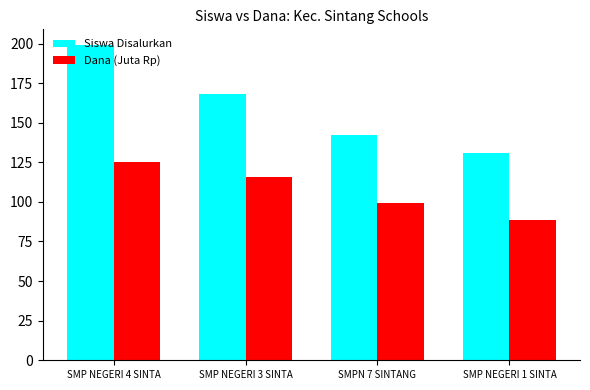

What is the difference between the maximum and minimum values in the Dana (Juta Rp) series?

36.4